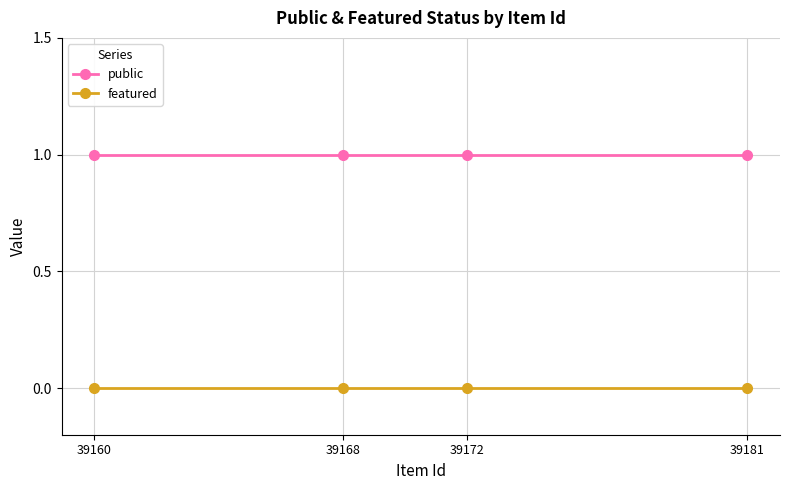

Rank the series by their maximum value, from lowest to highest.

featured, public